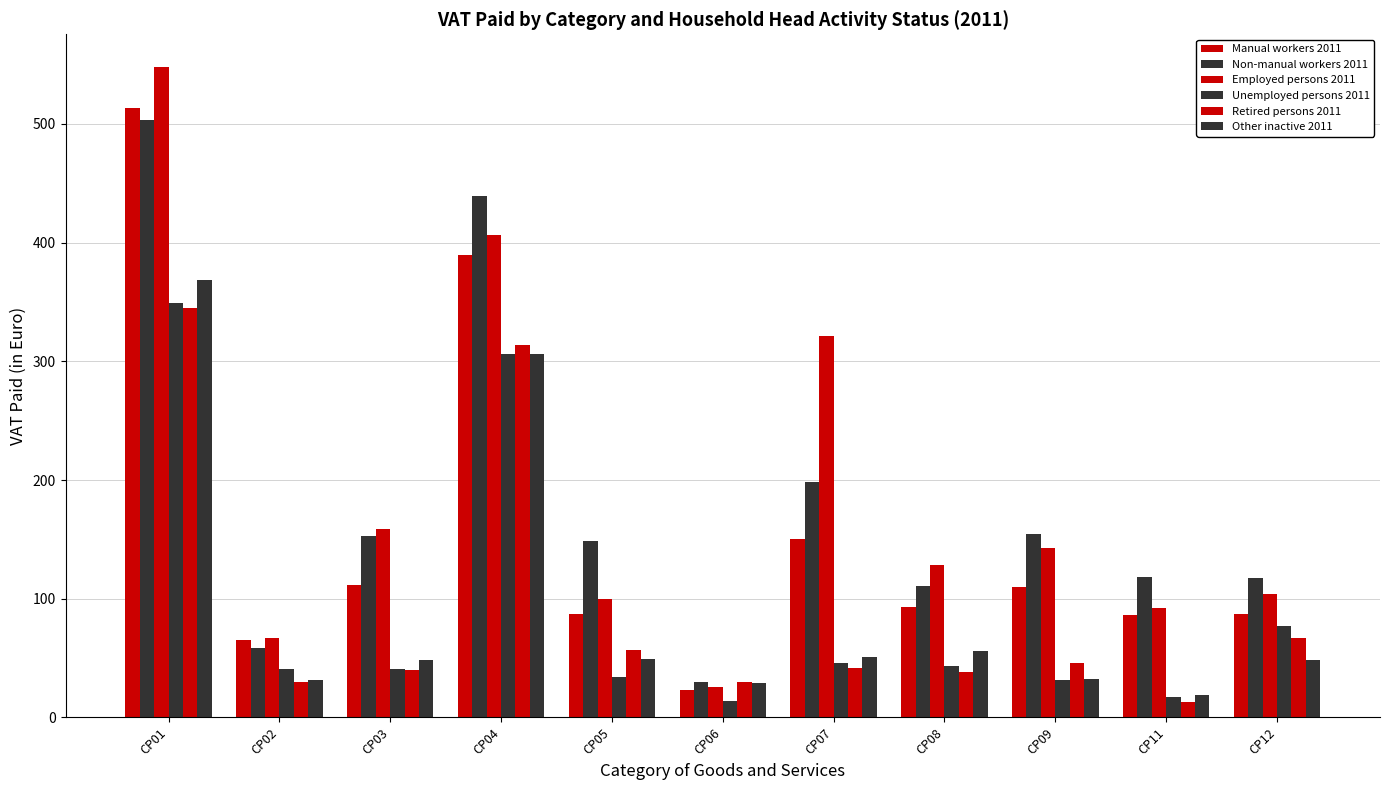

How many values in the Non-manual workers 2011 series are below 148?

5